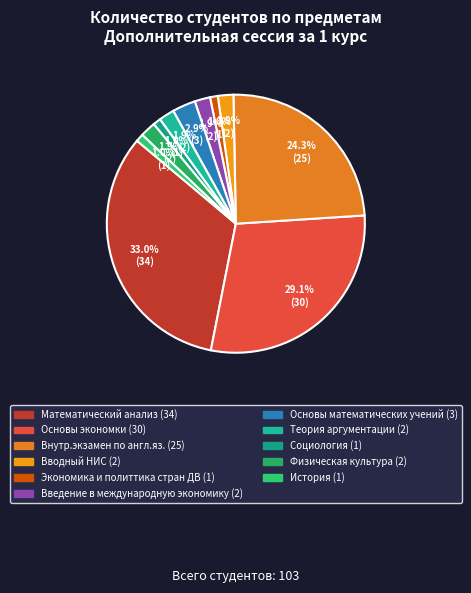

Which has a higher value, Внутр.экзамен по англ.яз. or История?

Внутр.экзамен по англ.яз.